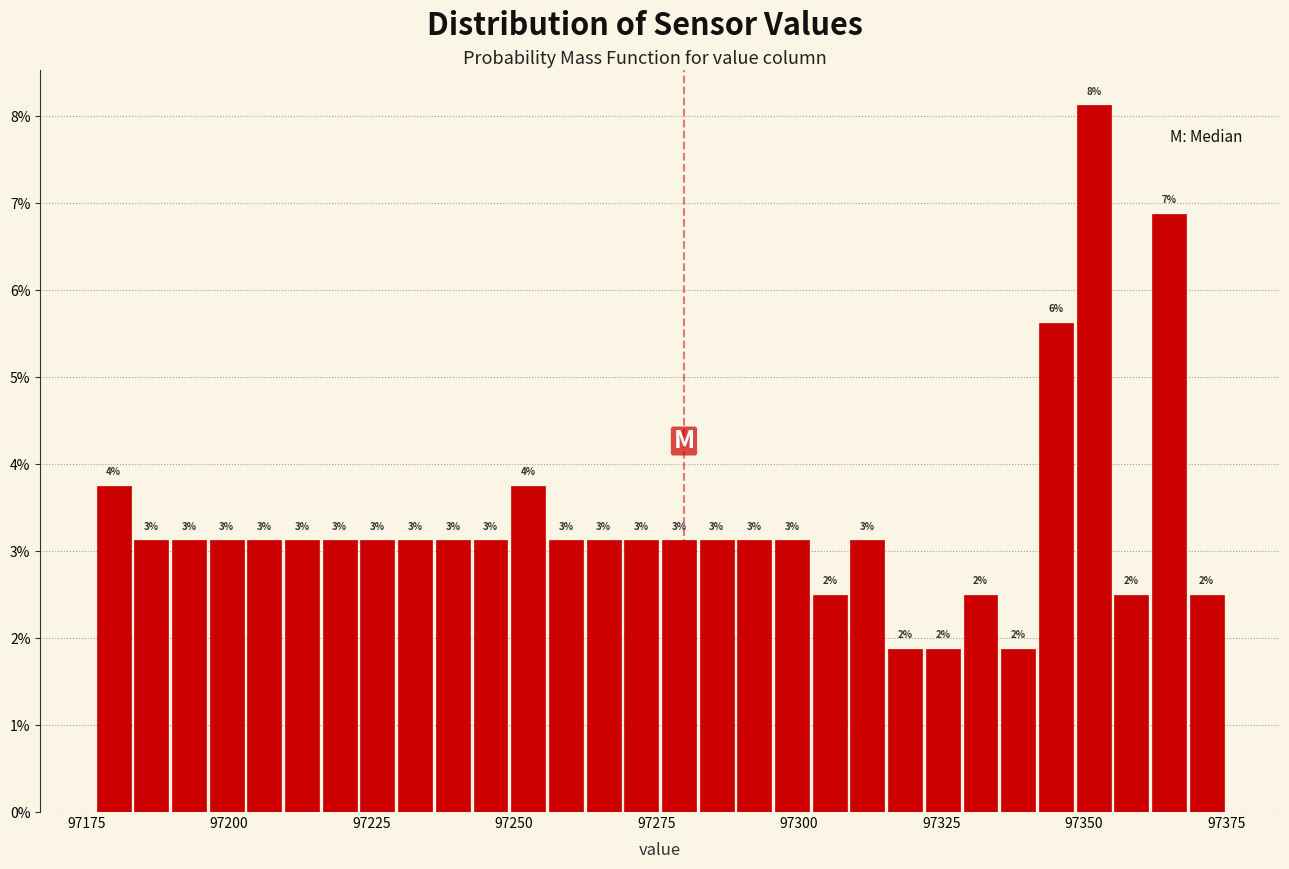

Around what value on the x-axis is the tallest bar? Give the approximate position of its centre, as read against the axis.

97350